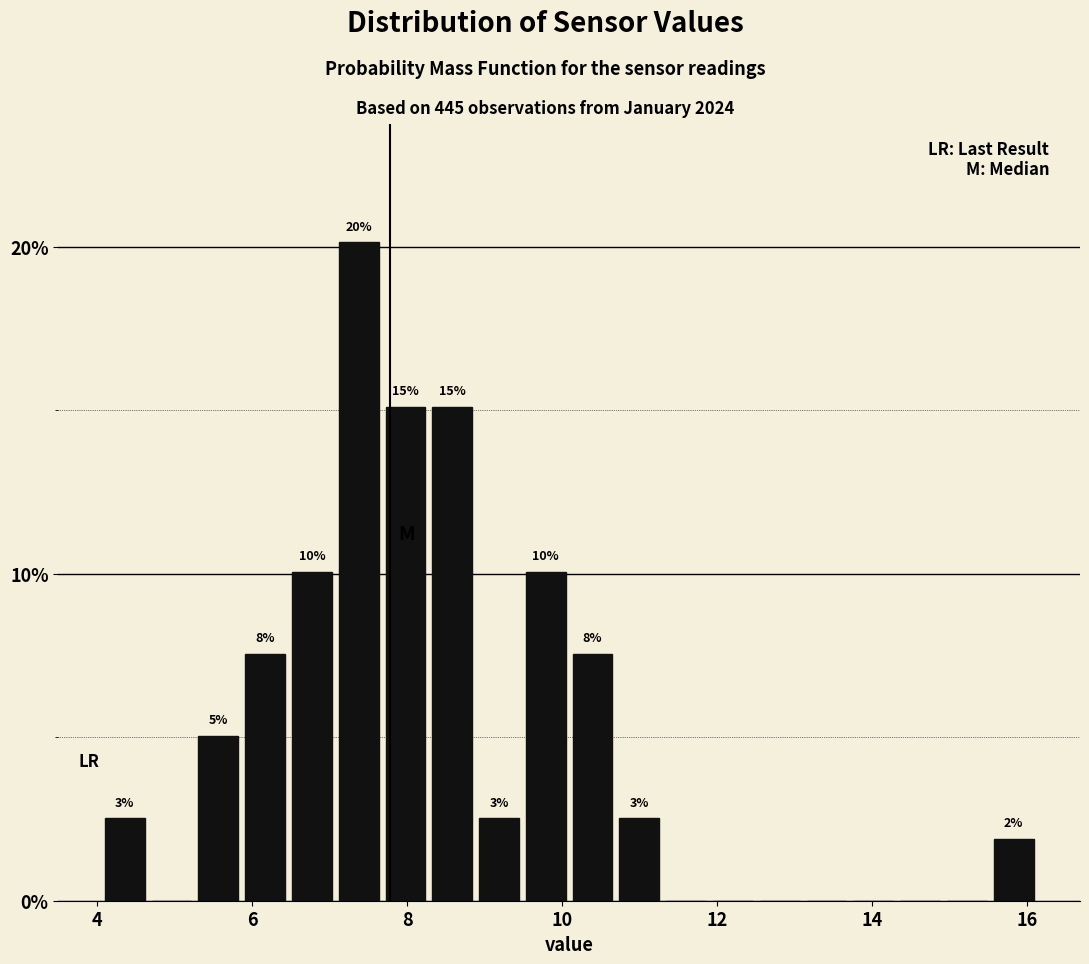

Around what value on the x-axis is the tallest bar? Give the approximate position of its centre, as read against the axis.

7.4